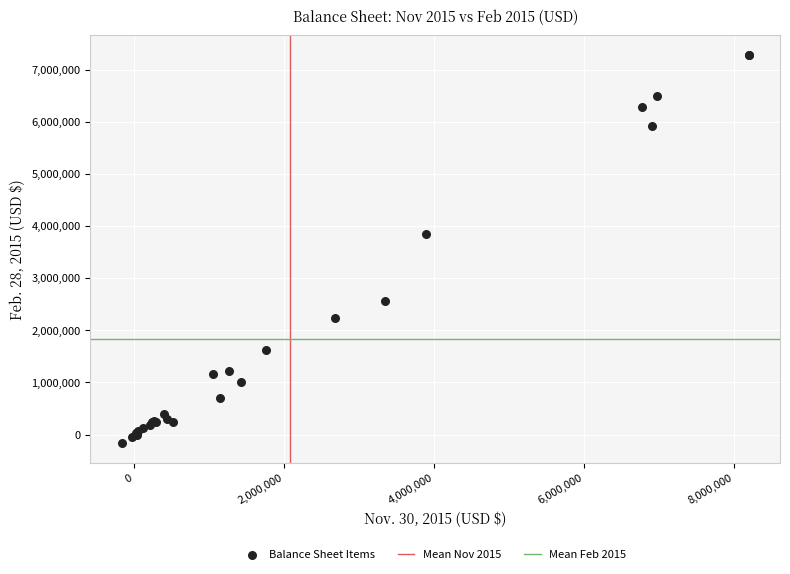

What Y value in the scatter plot is closest to 3557446?

3855188